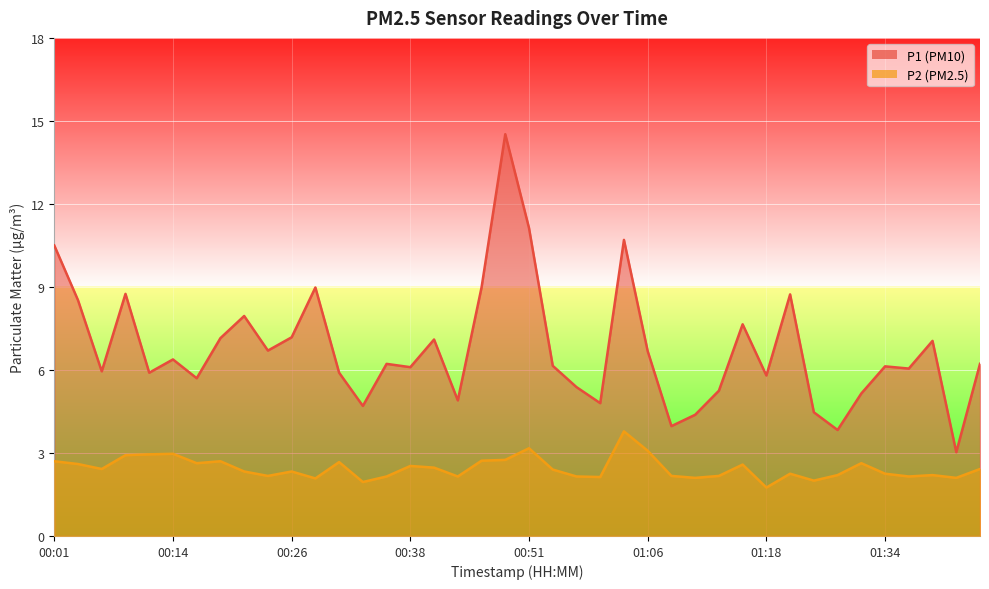

Read the P1 value at 01:06.

6.7